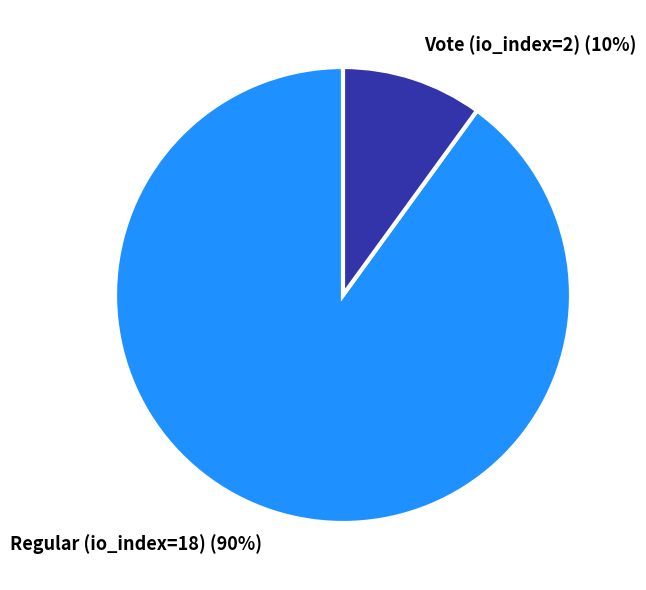

Do Vote (io_index=2) and Regular (io_index=18) together represent more than half of the pie?

Yes